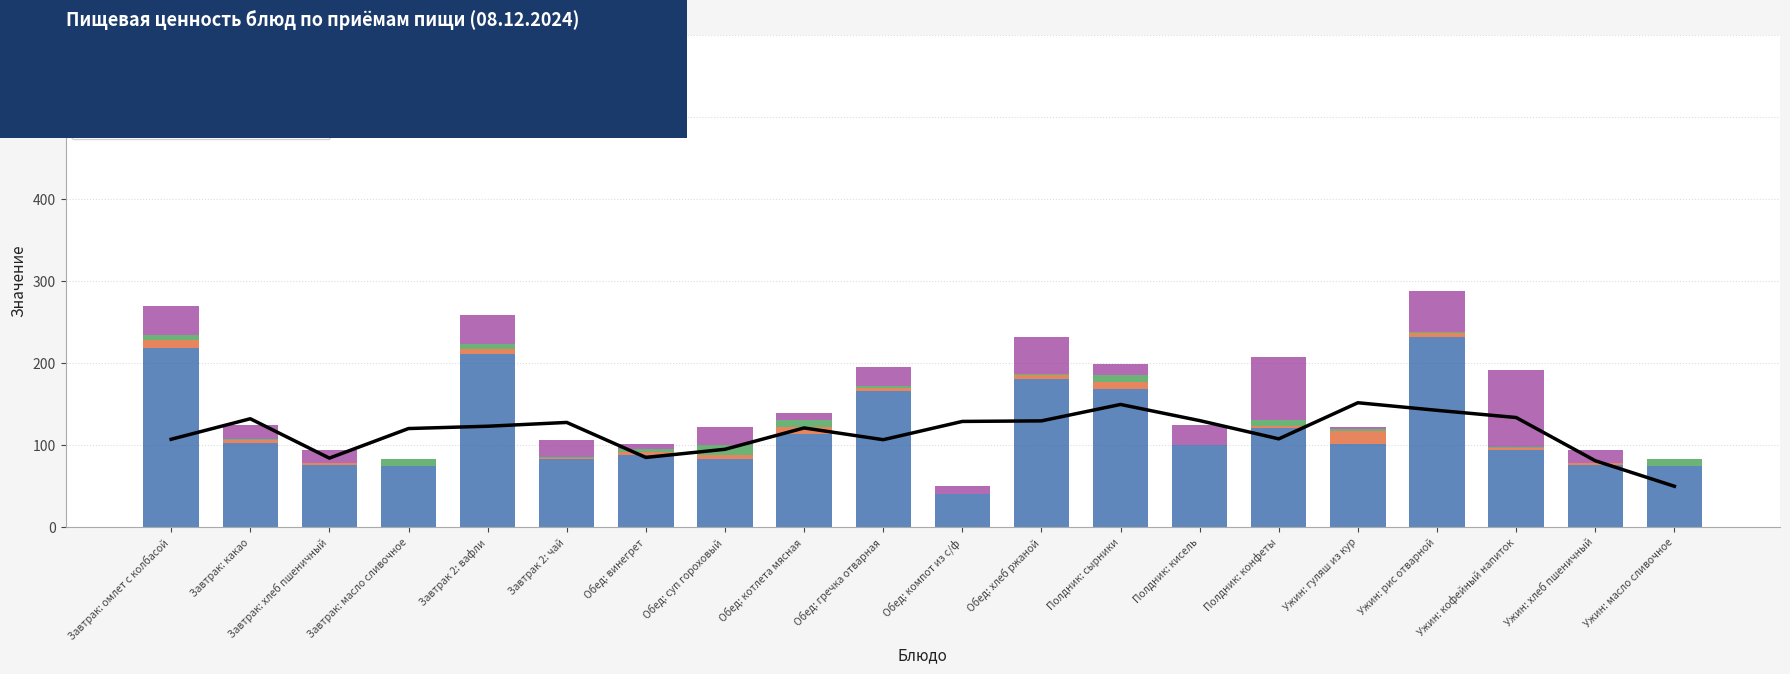

Is it true that Калорийность equals 182.3 at Полдник: конфеты?

False